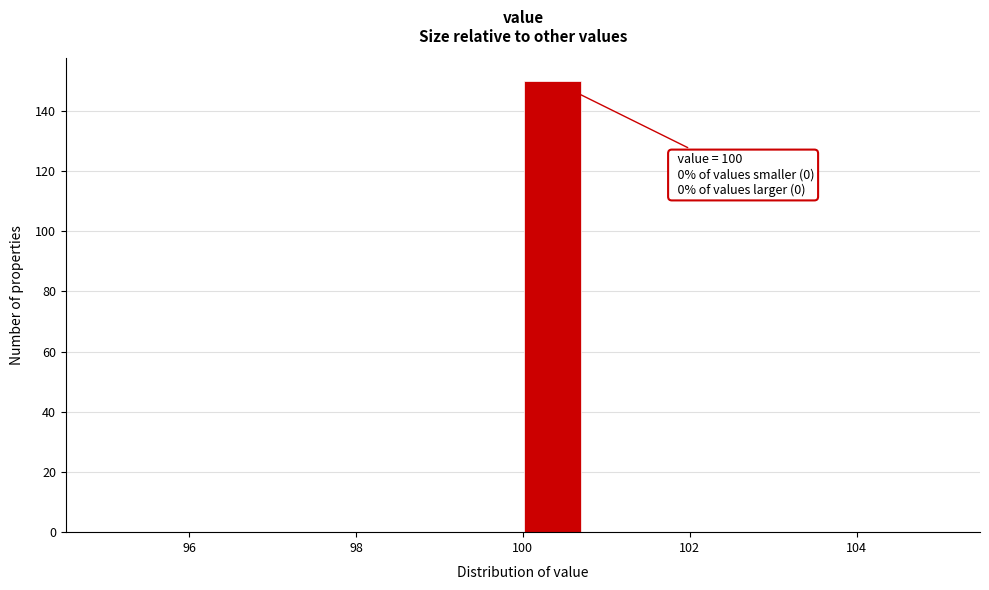

Around what value on the x-axis is the tallest bar? Give the approximate position of its centre, as read against the axis.

100.4